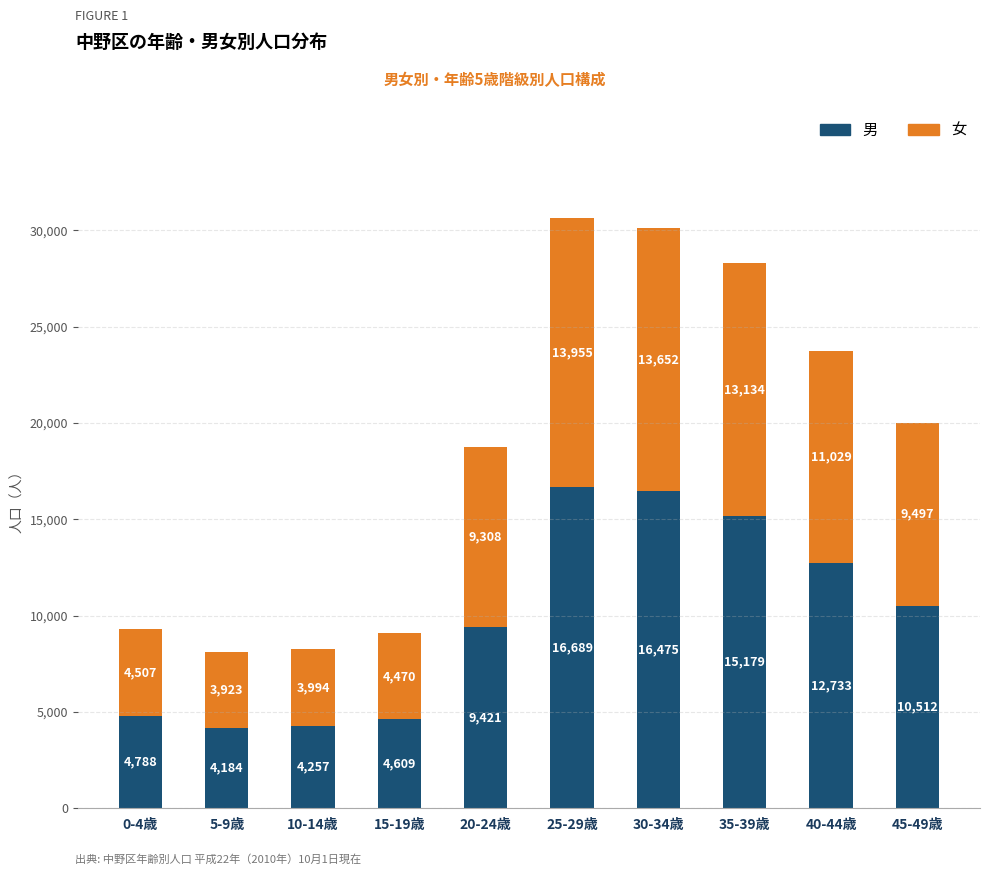

Which category has the highest value in the 男 series?

25-29歳